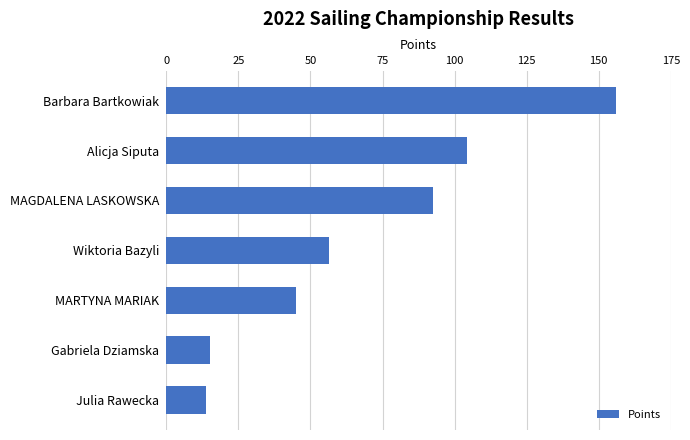

What is the maximum value shown in the chart?

156.0